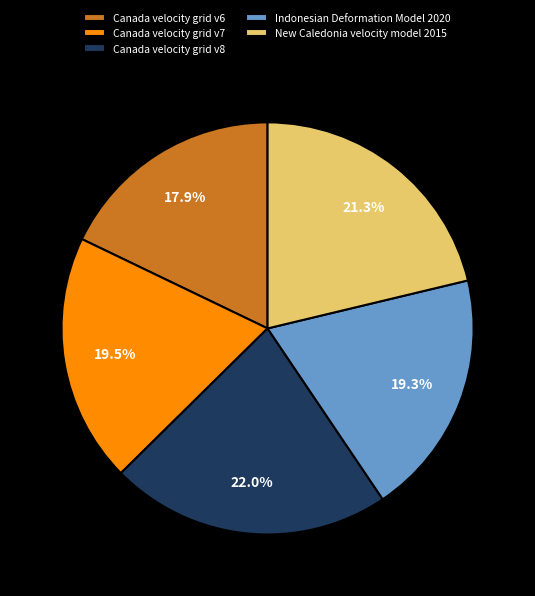

What portion of the pie excludes Indonesian Deformation Model 2020?

80.7%